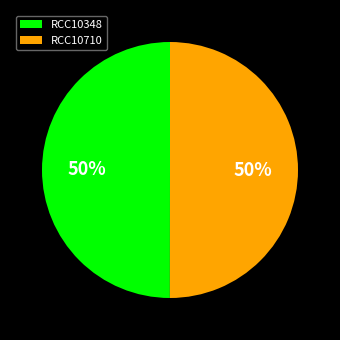

Approximately how many times larger is the value at RCC10348 compared to RCC10710?

1.0